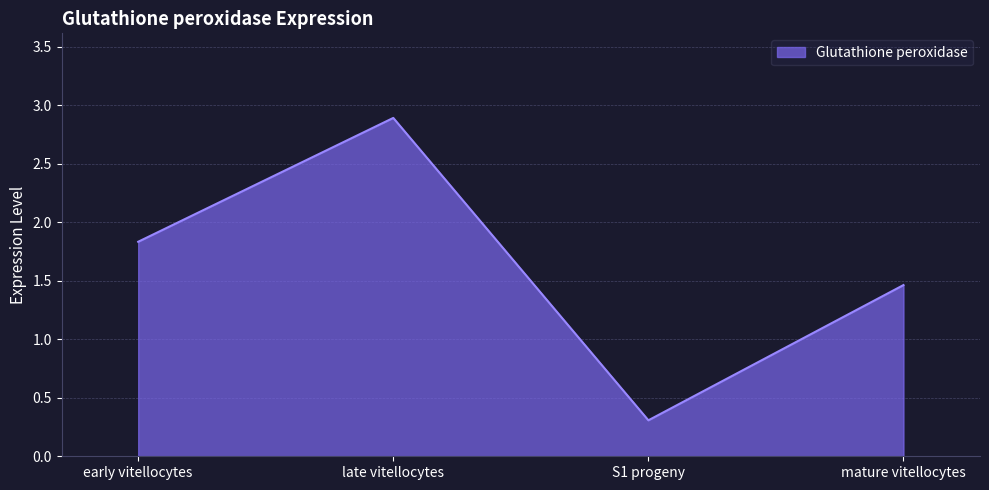

Does the chart have visible grid lines?

Yes